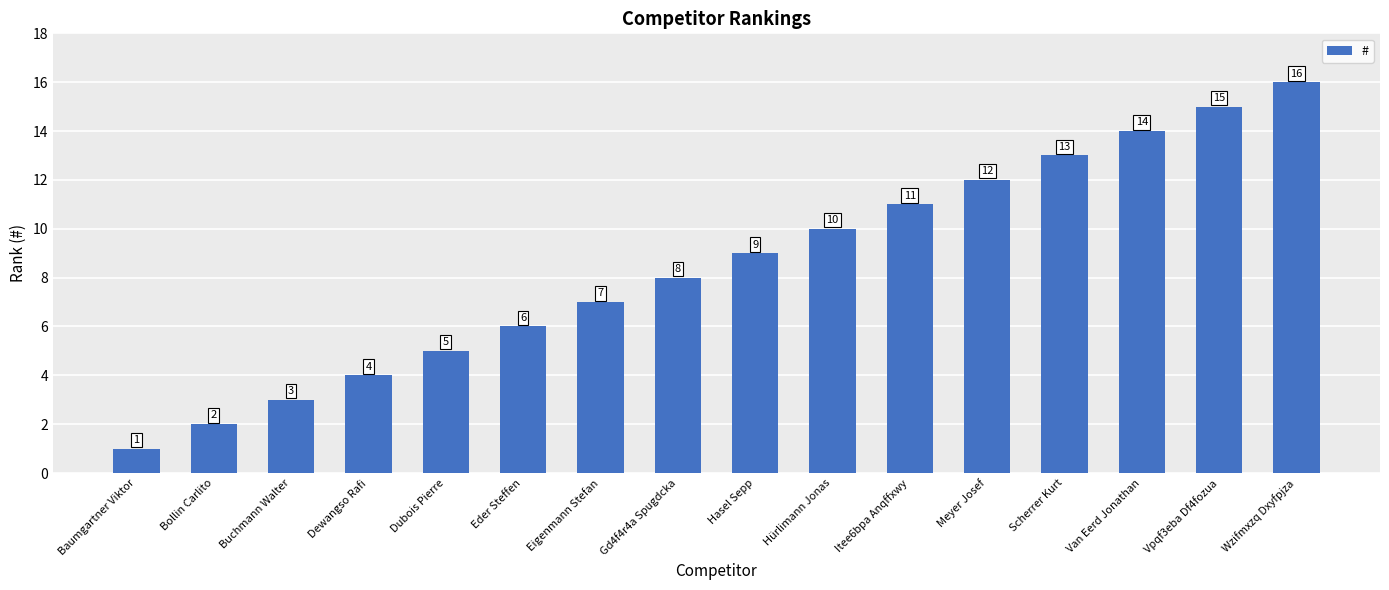

Which has a higher value, Baumgartner Viktor or Eder Steffen?

Eder Steffen